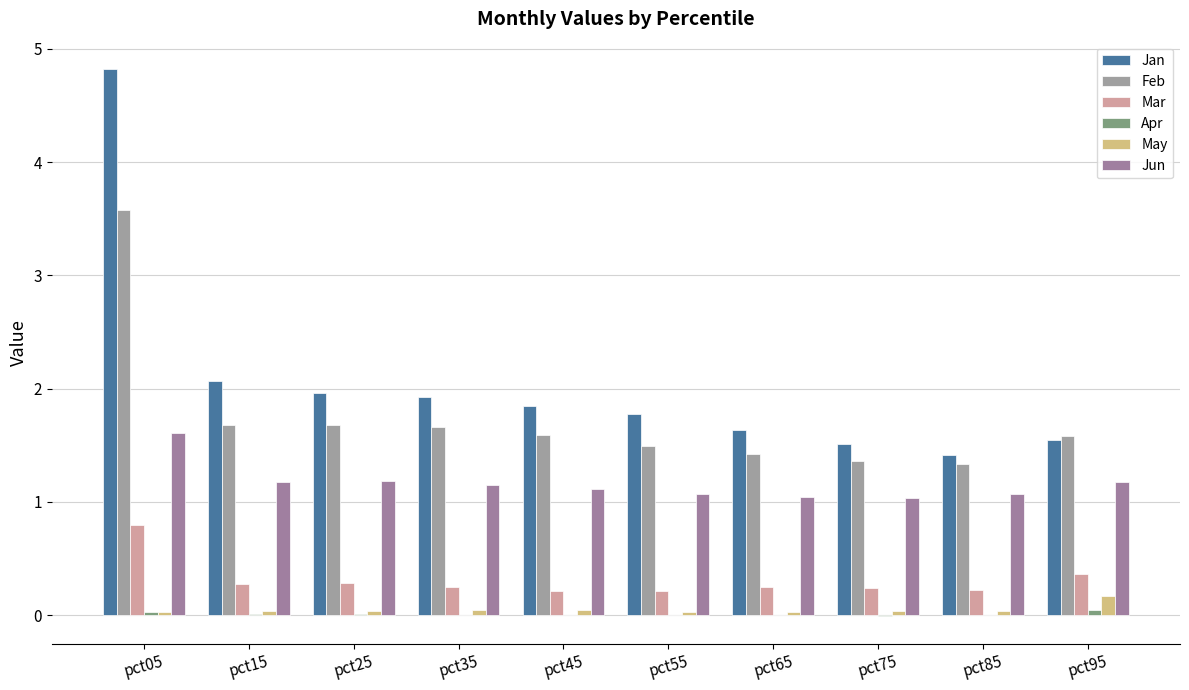

What is the approximate value of Jun at pct85?

1.1